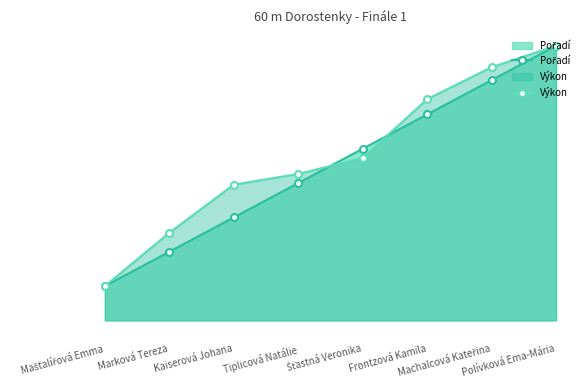

The value of Pořadí at Kaiserová Johana is 1.3. True or false?

False